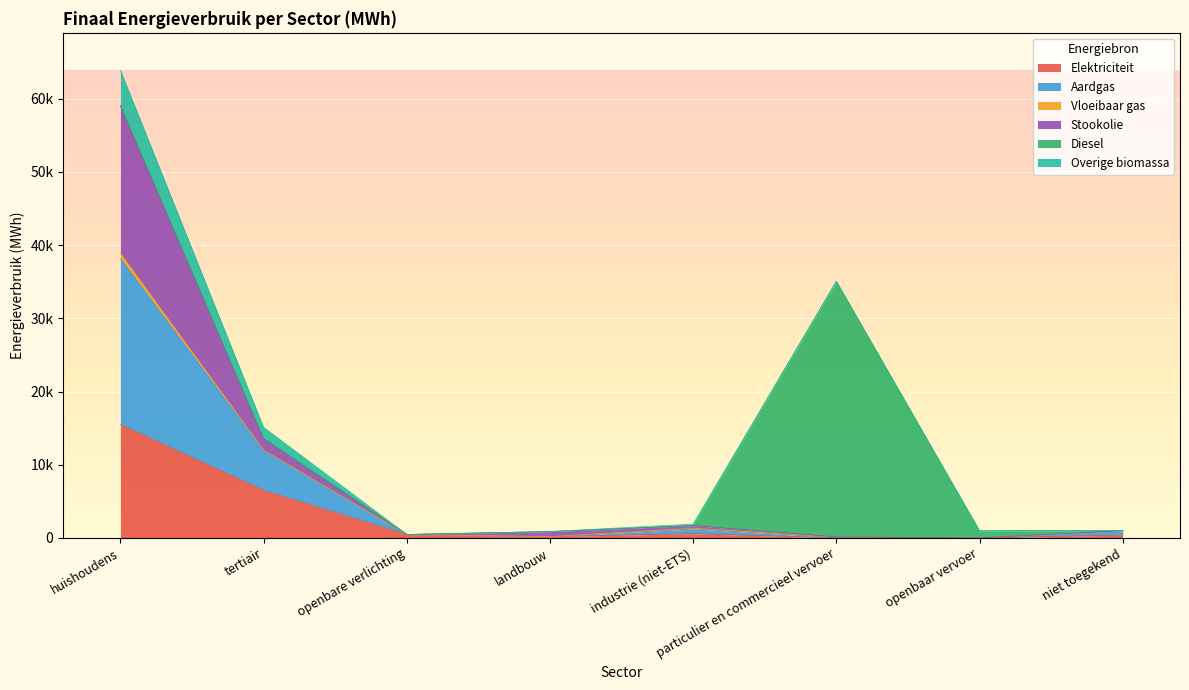

Which series has the widest spread of values?

Diesel